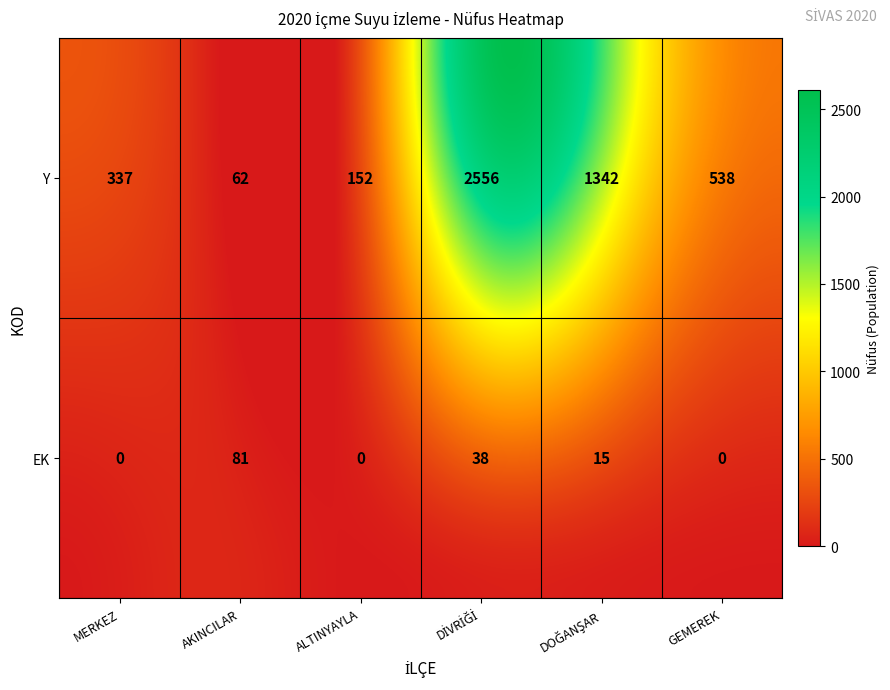

What is the spread (max minus min) of values at GEMEREK?

538